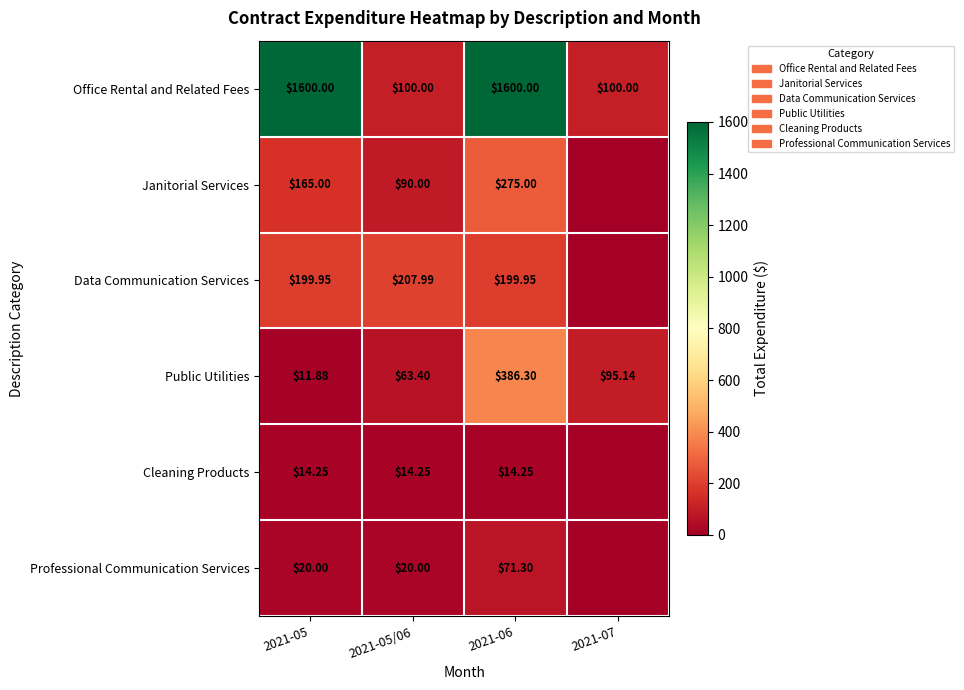

What is the average value of the Office Rental and Related Fees series?

850.0